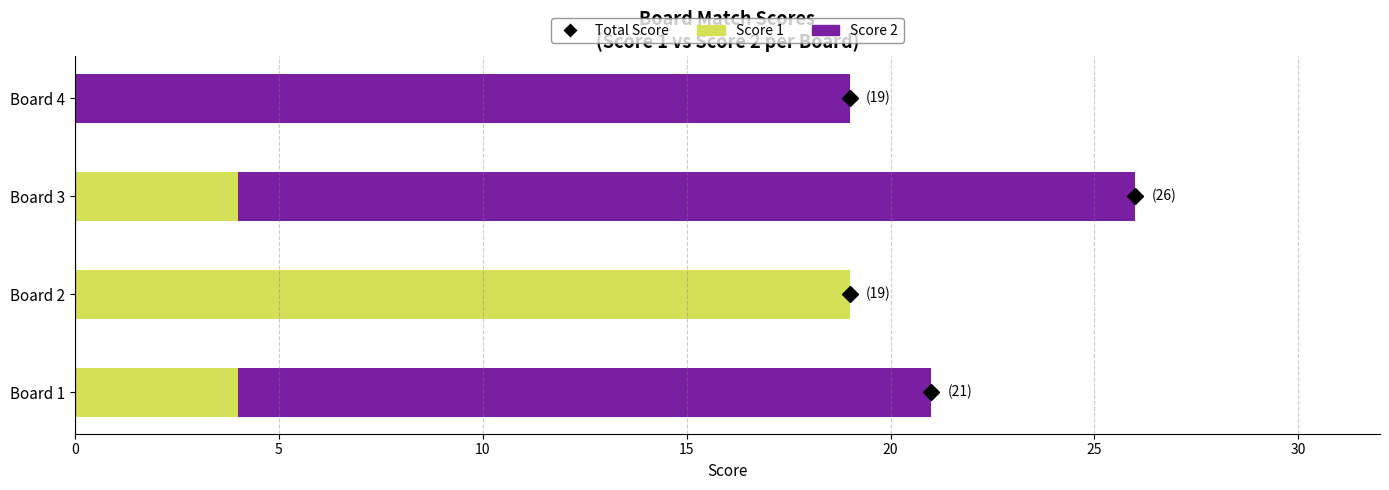

At which label does Score 1 reach its peak?

Board 2